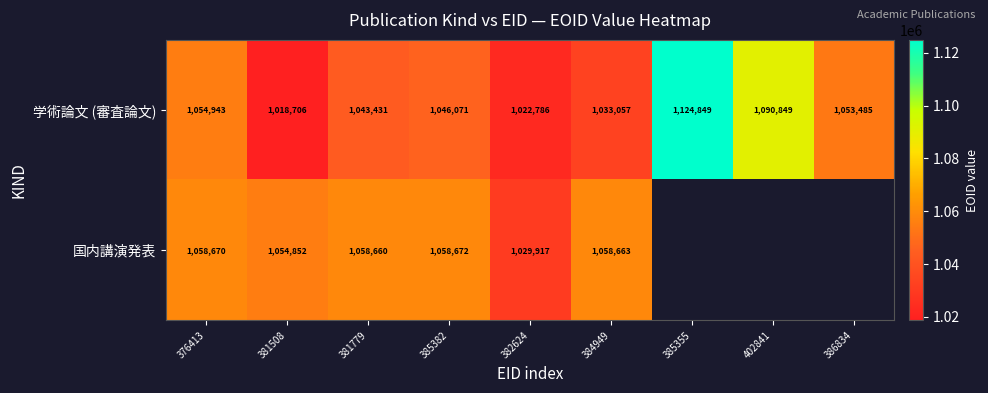

Read the 学術論文 (審査論文) value at 384949, to the nearest 100.

1033100